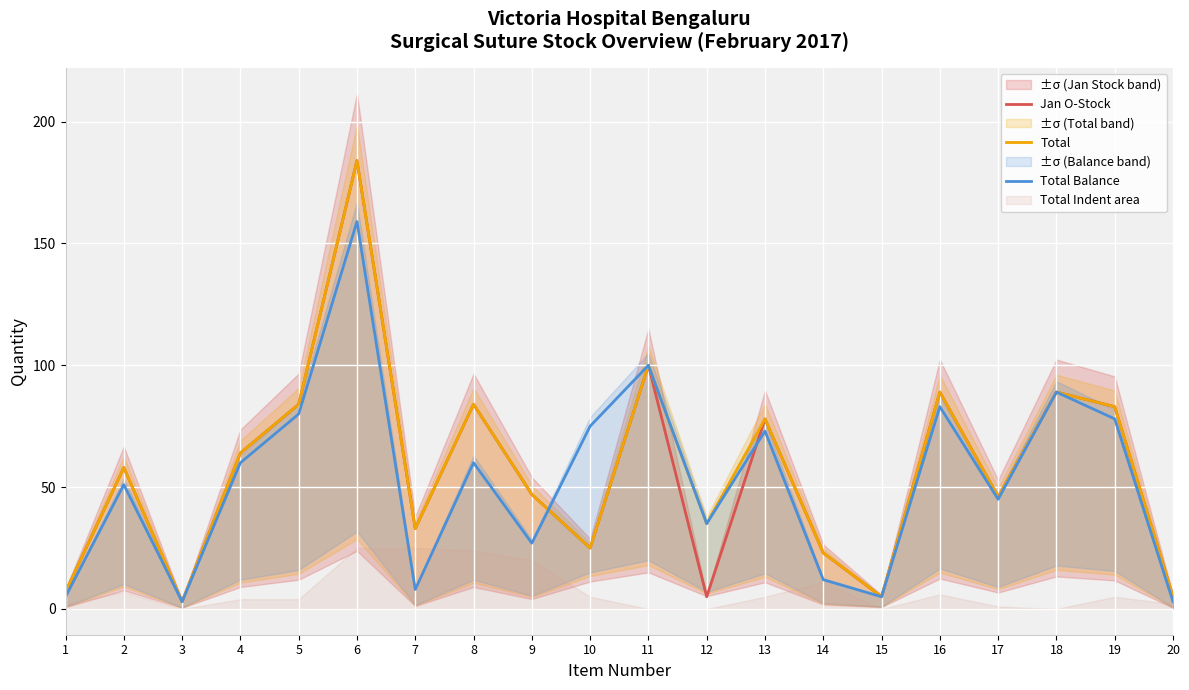

At which category does the chart reach its minimum across all series?

3